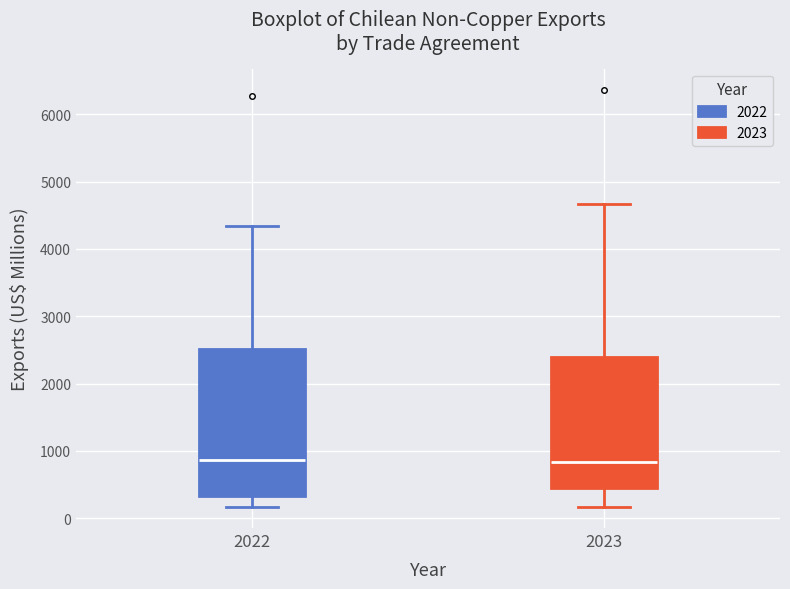

Reading left to right, read every box against the y-axis: the position of its median line, the range the box covers, and the ends of its whiskers. The values are not printed on the chart, so give them approximately, as read against the axis.

2022: median 900, box 300 to 2500, whiskers 200 to 4300
2023: median 800, box 400 to 2400, whiskers 200 to 4700